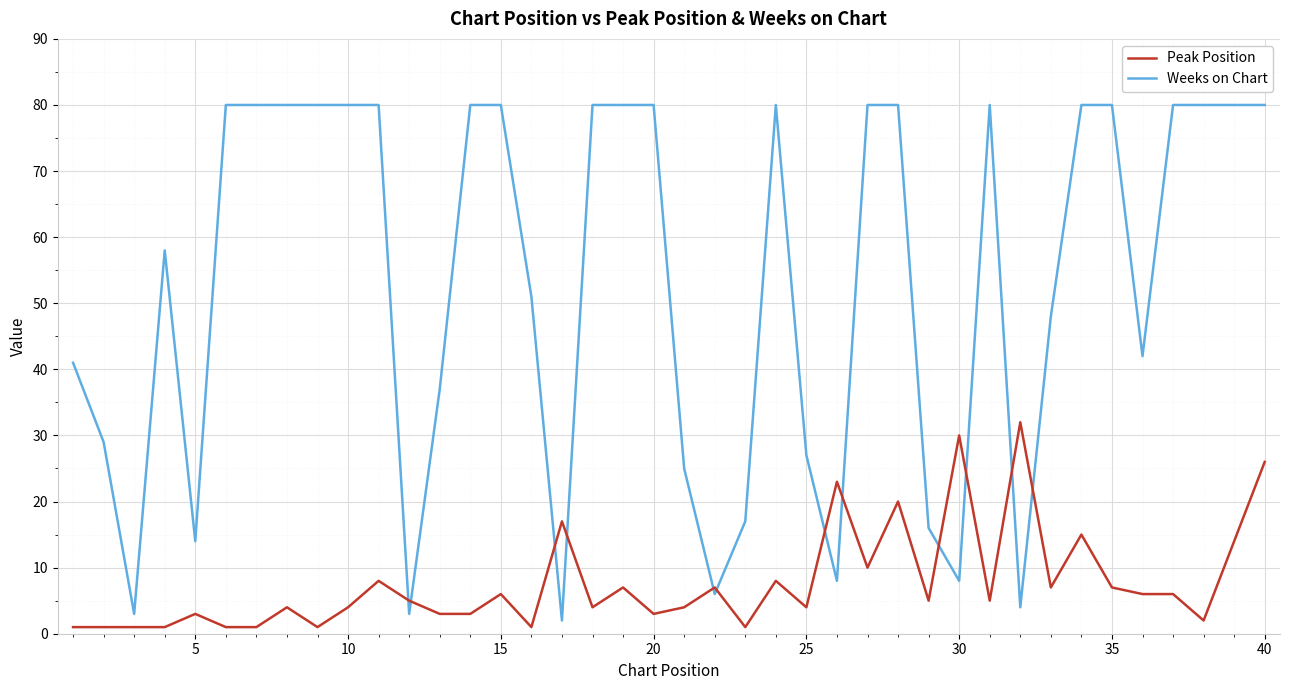

How many times do Weeks on Chart and Peak Position cross each other?

12